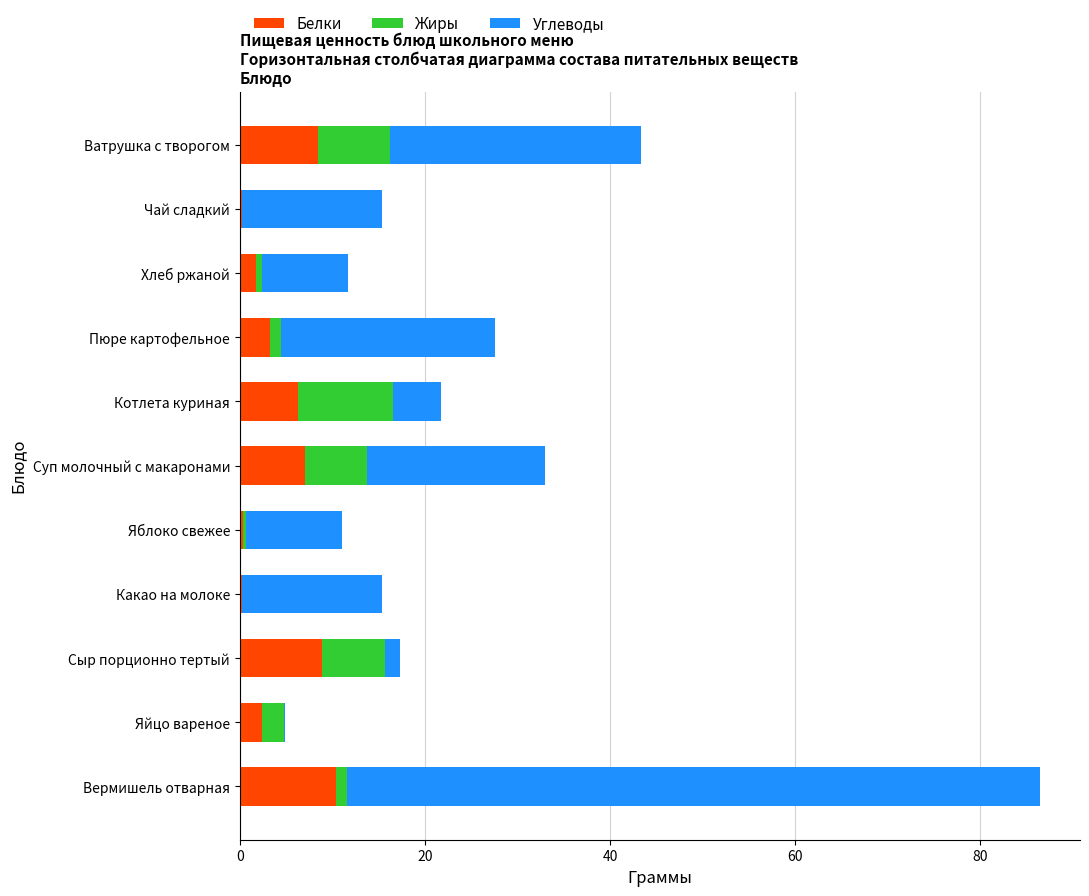

What is the maximum value for Белки?

10.4